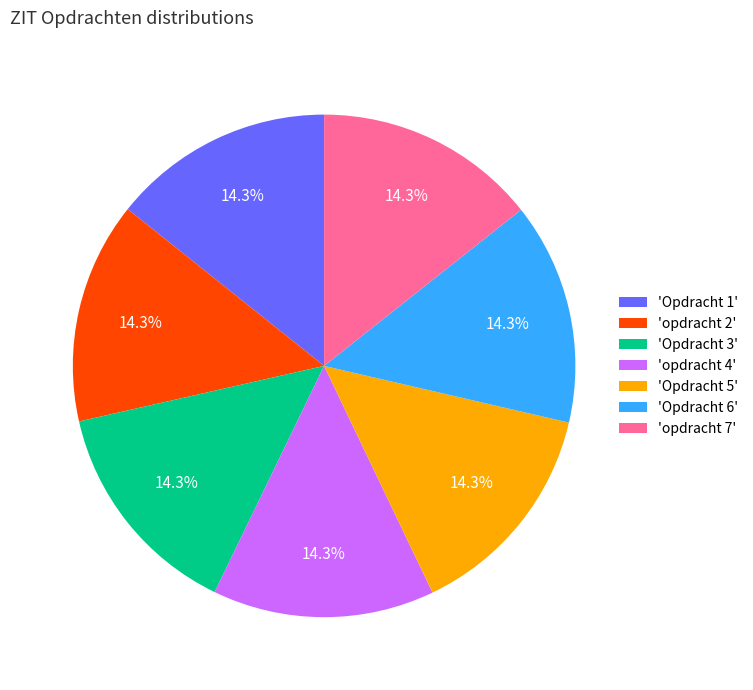

What is the ratio of the value at 'Opdracht 1' to the value at 'Opdracht 6'?

1.0